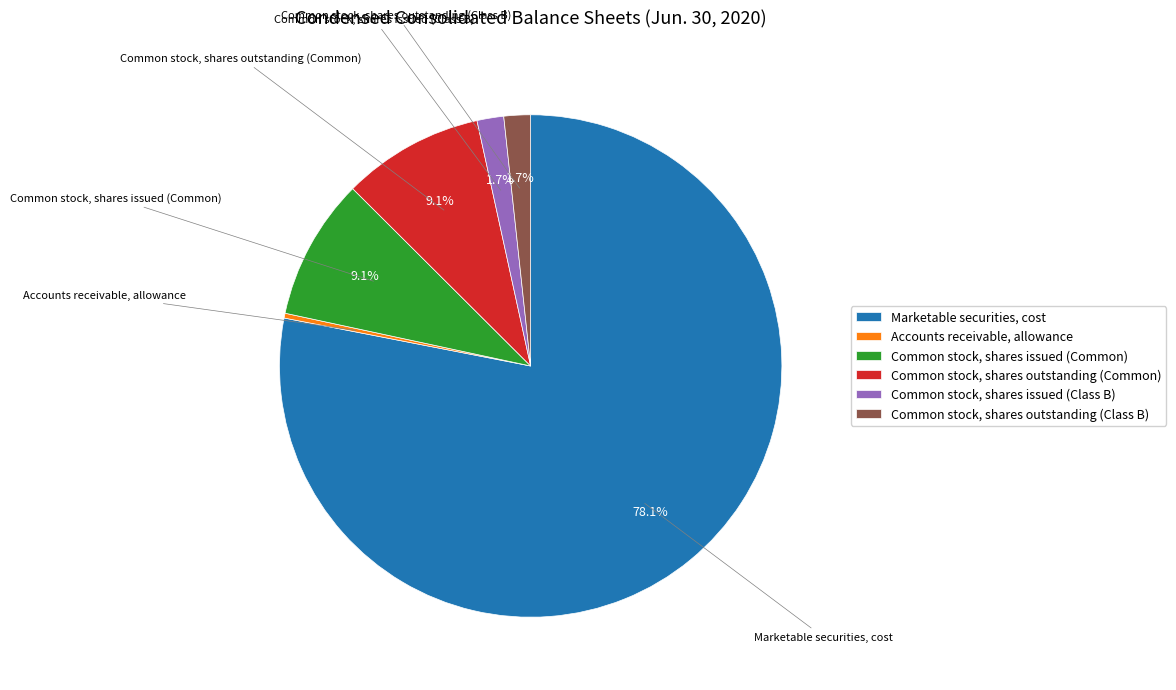

Count the number of slices in the pie.

6